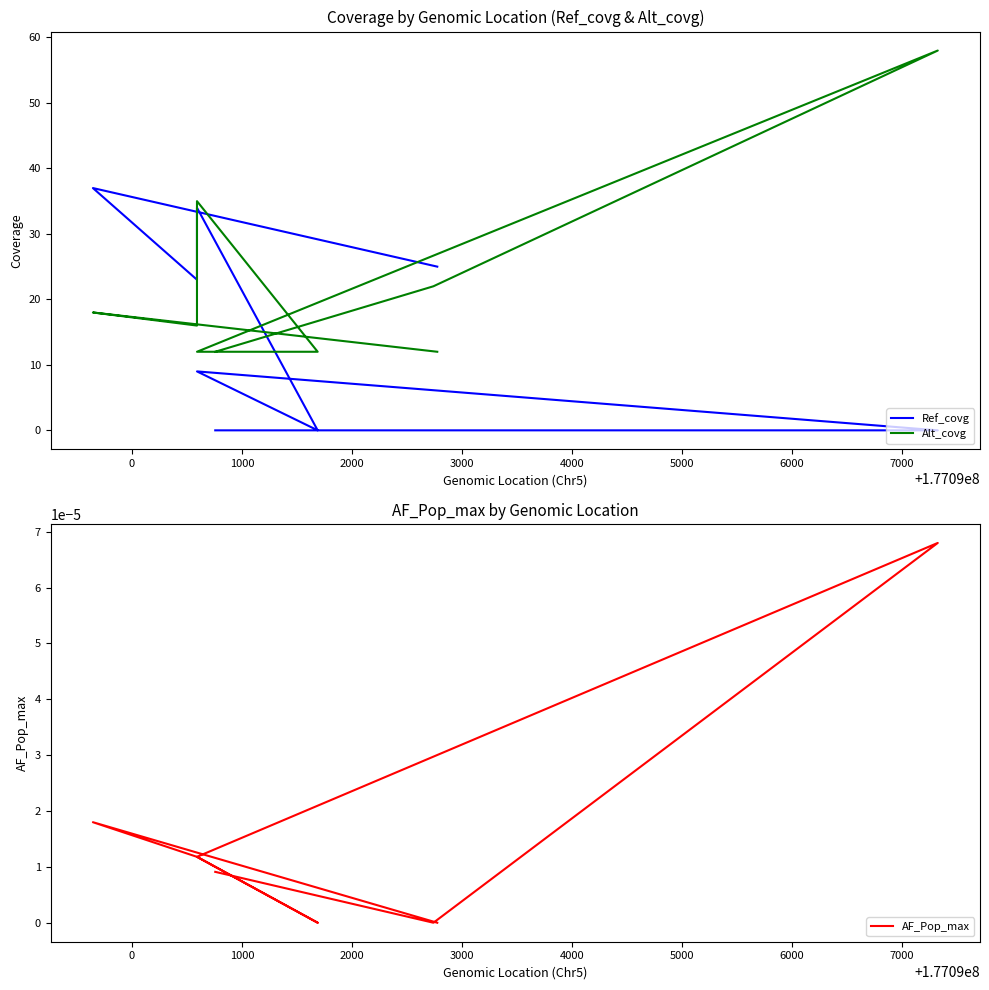

Which series has the largest total across all categories?

Alt_covg